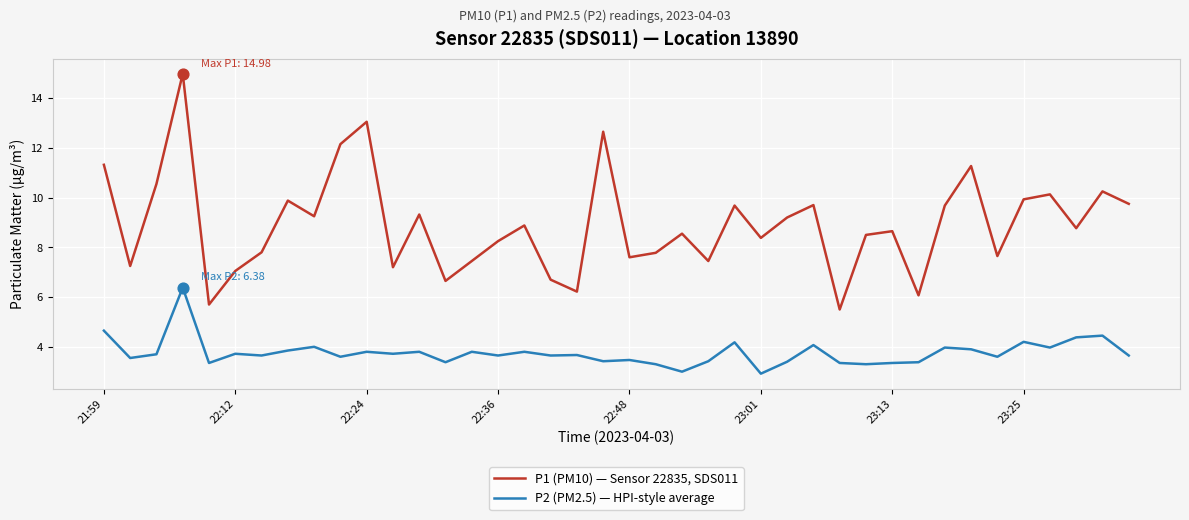

Which series has the largest range (max minus min)?

P1 (PM10) — Sensor 22835, SDS011